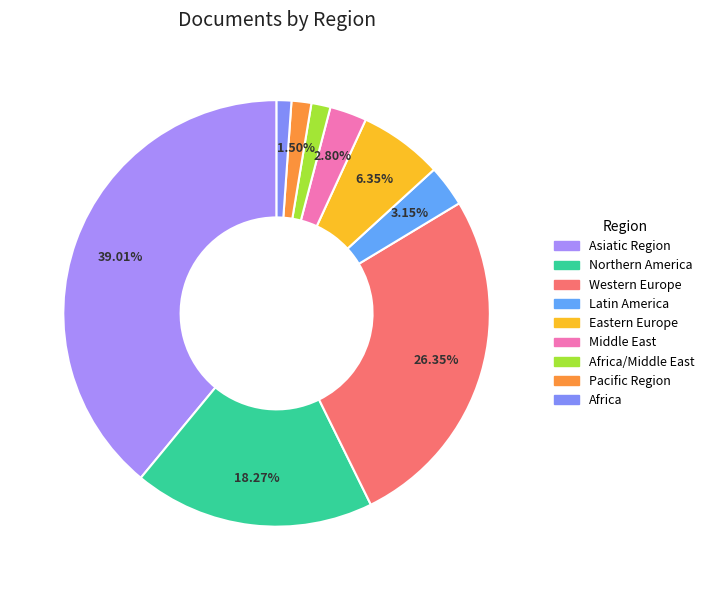

To the nearest percent, what percentage of the pie is Northern America?

18%